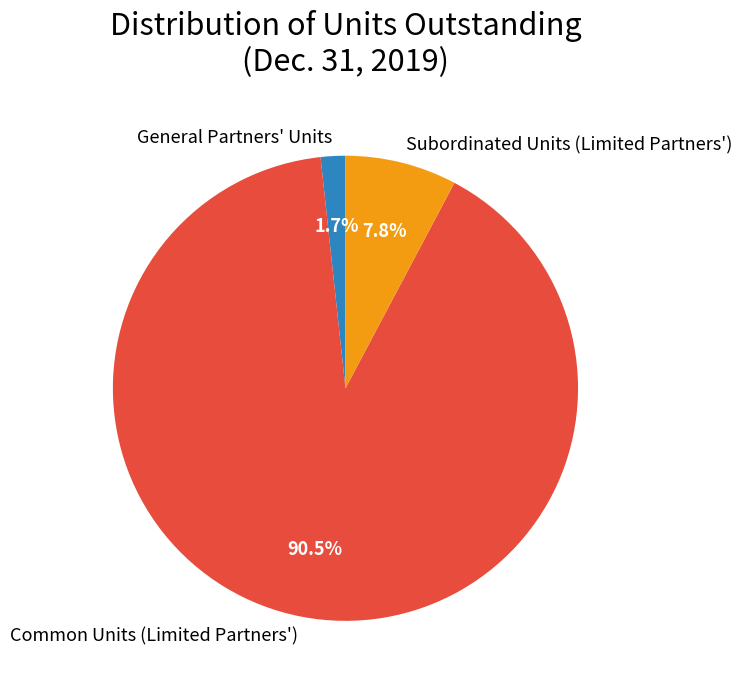

Which category has the smallest portion of the pie?

General Partners' Units